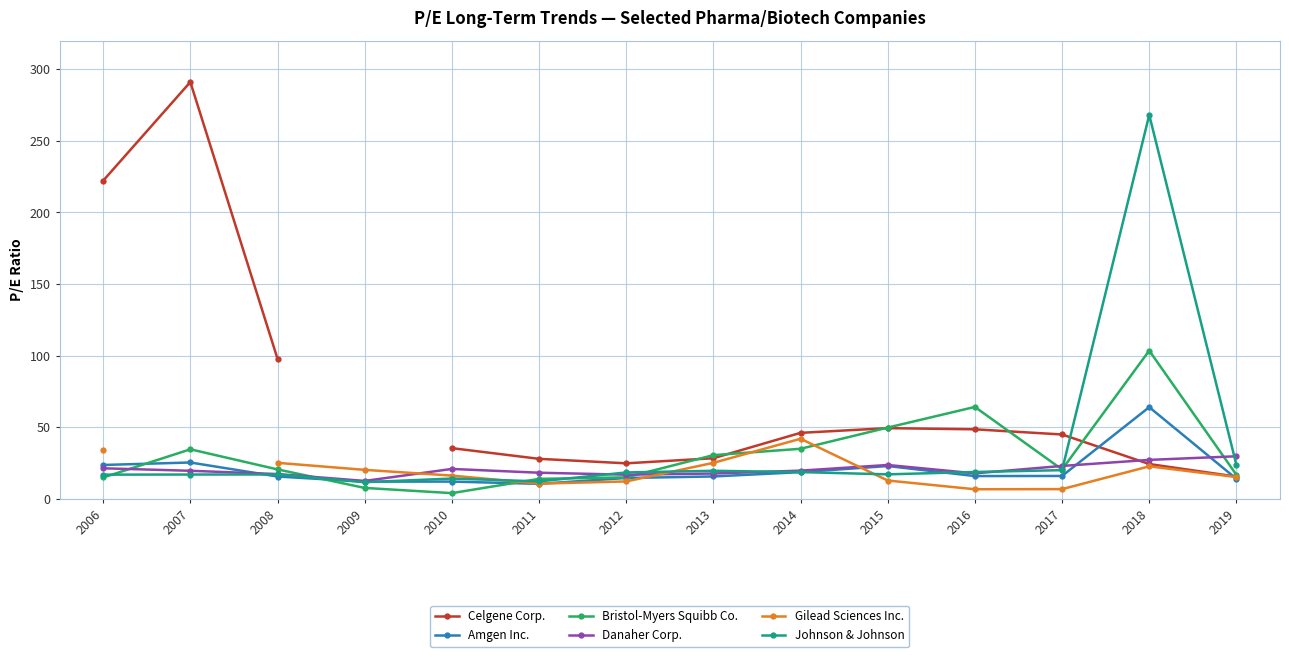

What is the value of the Bristol-Myers Squibb Co. point at the 3rd from the left?

20.6